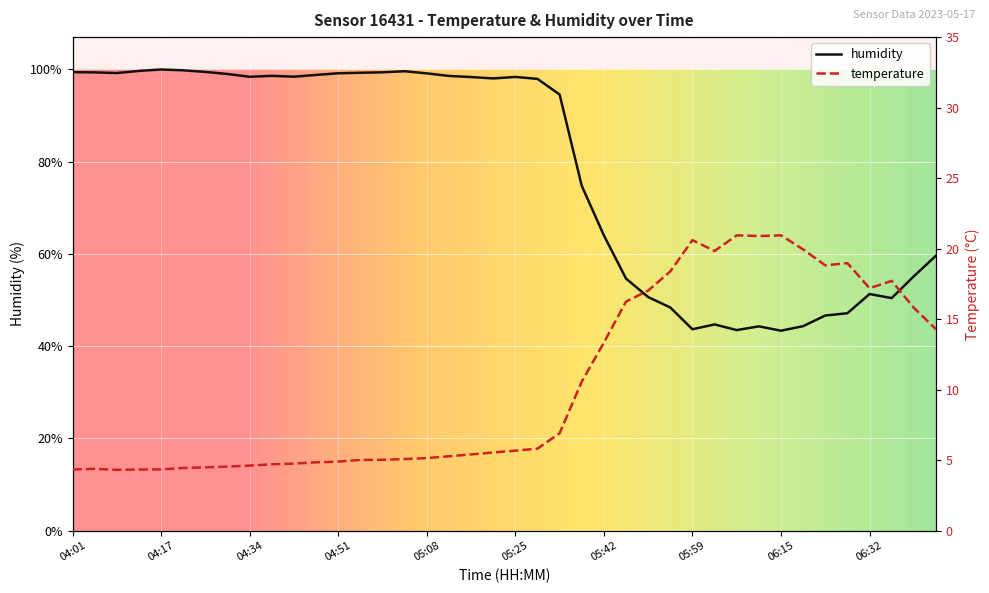

At which category is the sum across all series the highest?

05:04